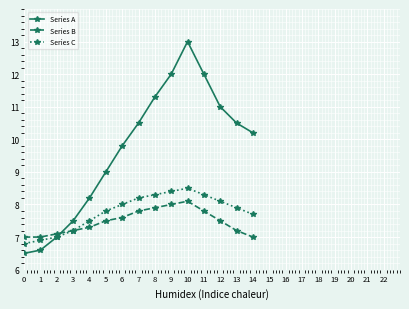

What is the value of the Series C point at the 13th from the left?

8.1